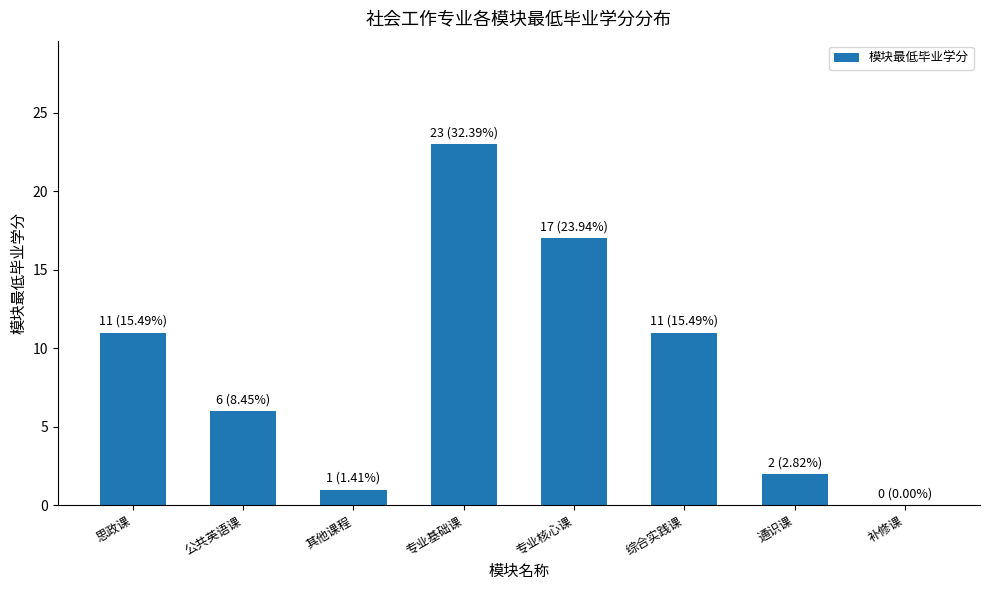

What value does the data have at 专业核心课, to the nearest 5?

15